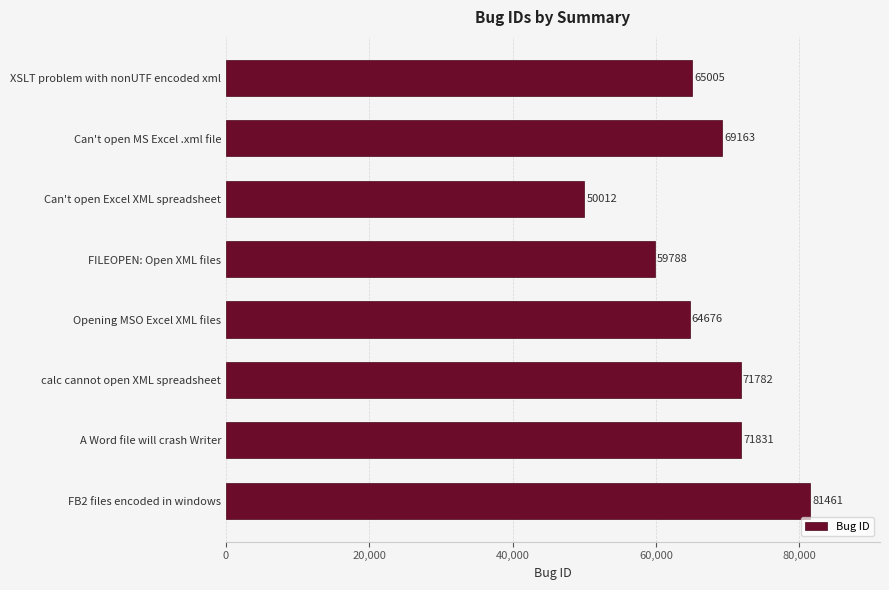

Reading top to bottom, transcribe all the data shown in this chart.

XSLT problem with nonUTF encoded xml=65005	Can't open MS Excel .xml file=69163	Can't open Excel XML spreadsheet=50012	FILEOPEN: Open XML files=59788	Opening MSO Excel XML files=64676	calc cannot open XML spreadsheet=71782	A Word file will crash Writer=71831	FB2 files encoded in windows=81461